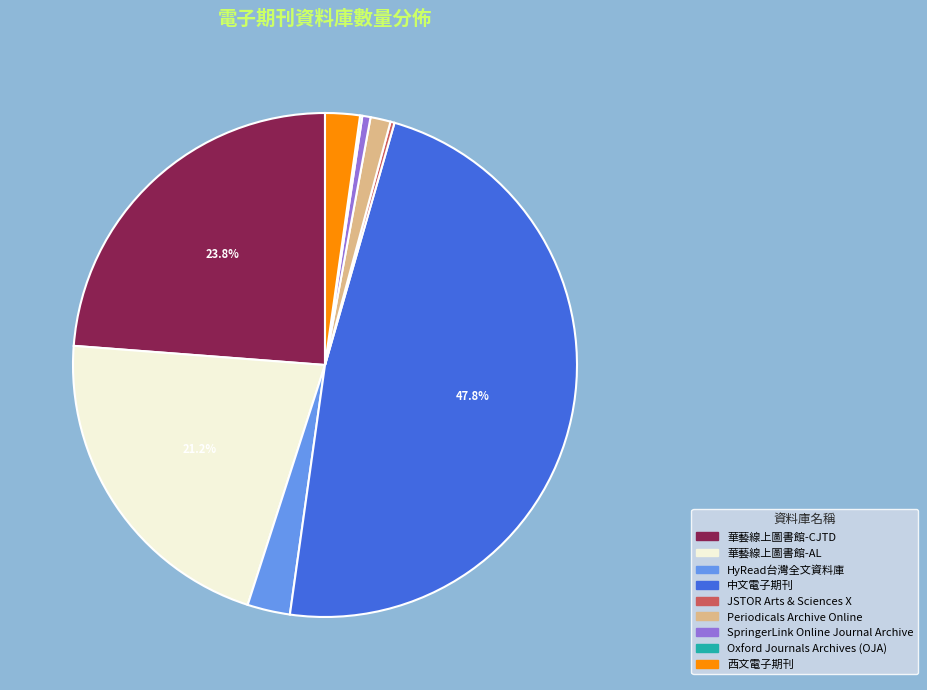

To the nearest percent, what is the difference between the SpringerLink Online Journal Archive and 西文電子期刊 slice percentages?

2%